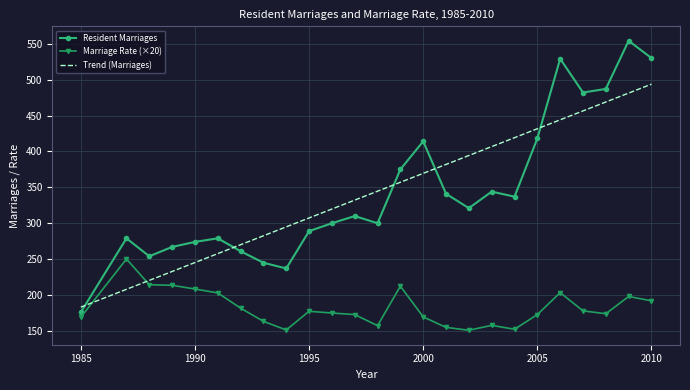

Which series has the largest range (max minus min)?

Resident Marriages